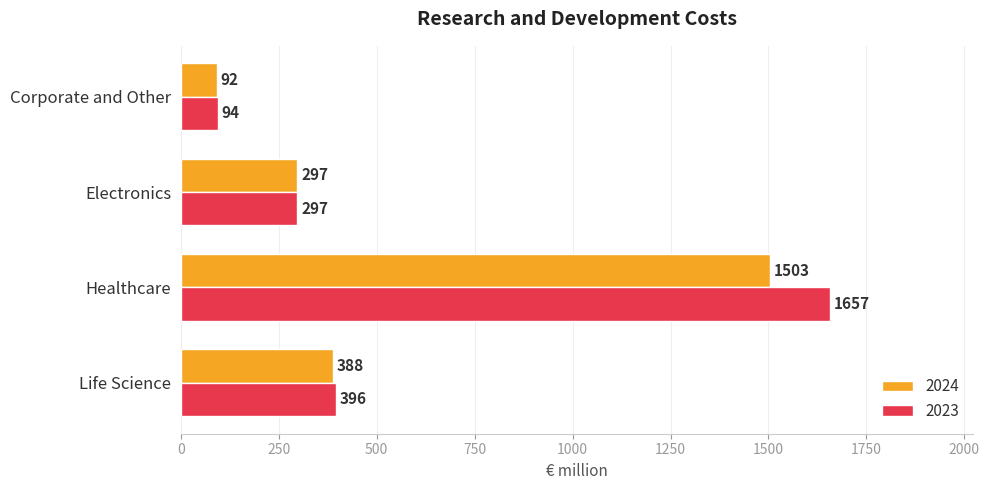

Is the value of 2024 at Electronics greater than the value of 2023 at Healthcare?

No